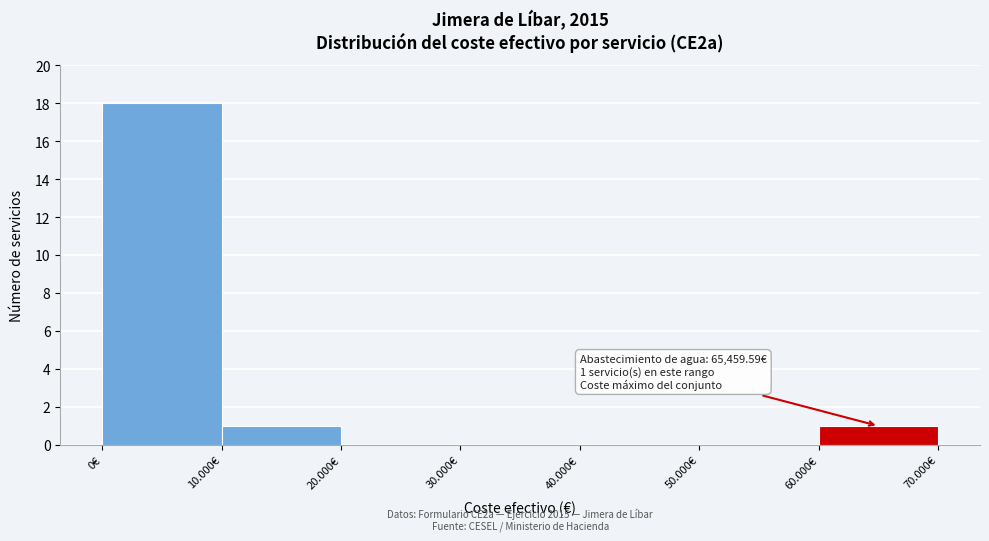

Reading left to right, extract all data points from this chart.

0€=18	10.000€=1	20.000€=0	30.000€=0	40.000€=0	50.000€=0	60.000€=1